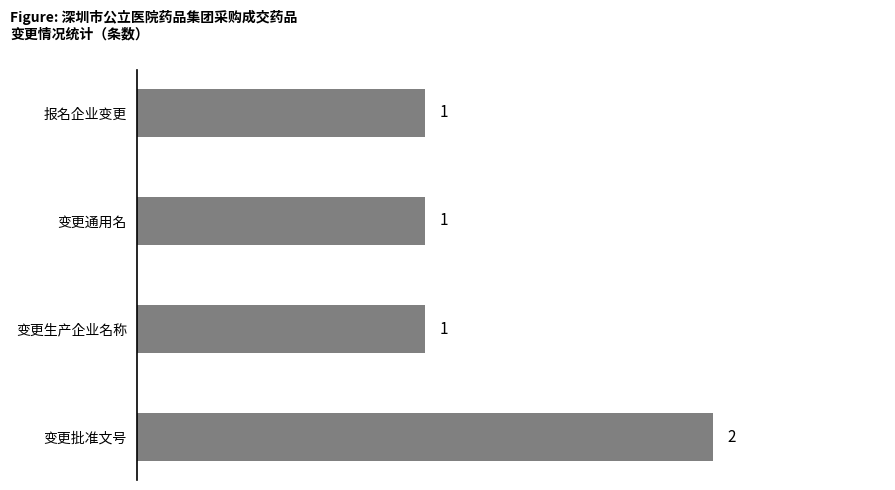

What is the greatest value displayed?

2